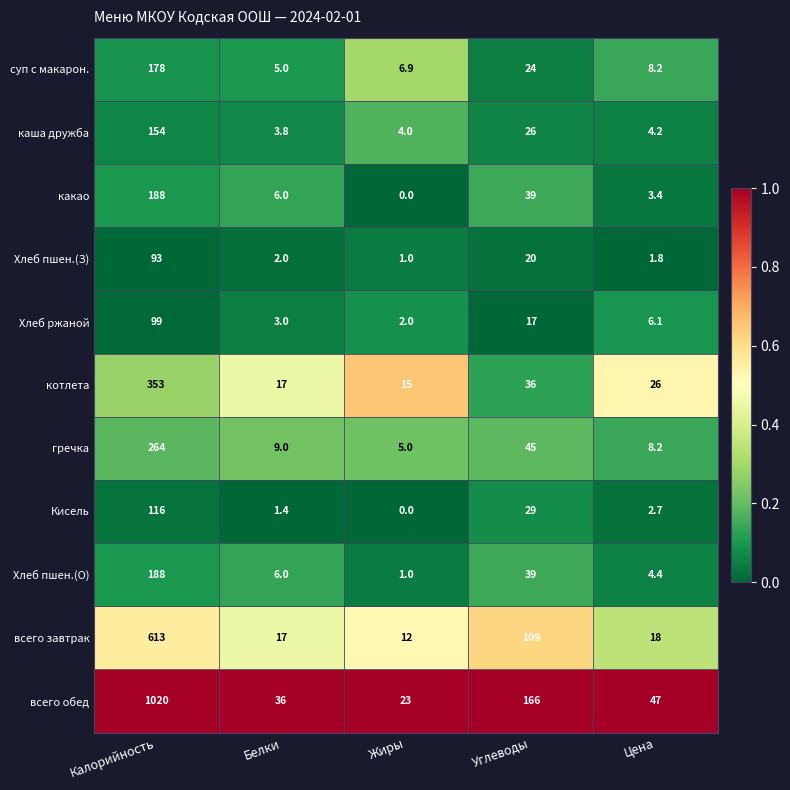

What is the maximum value shown in the chart?

1020.0